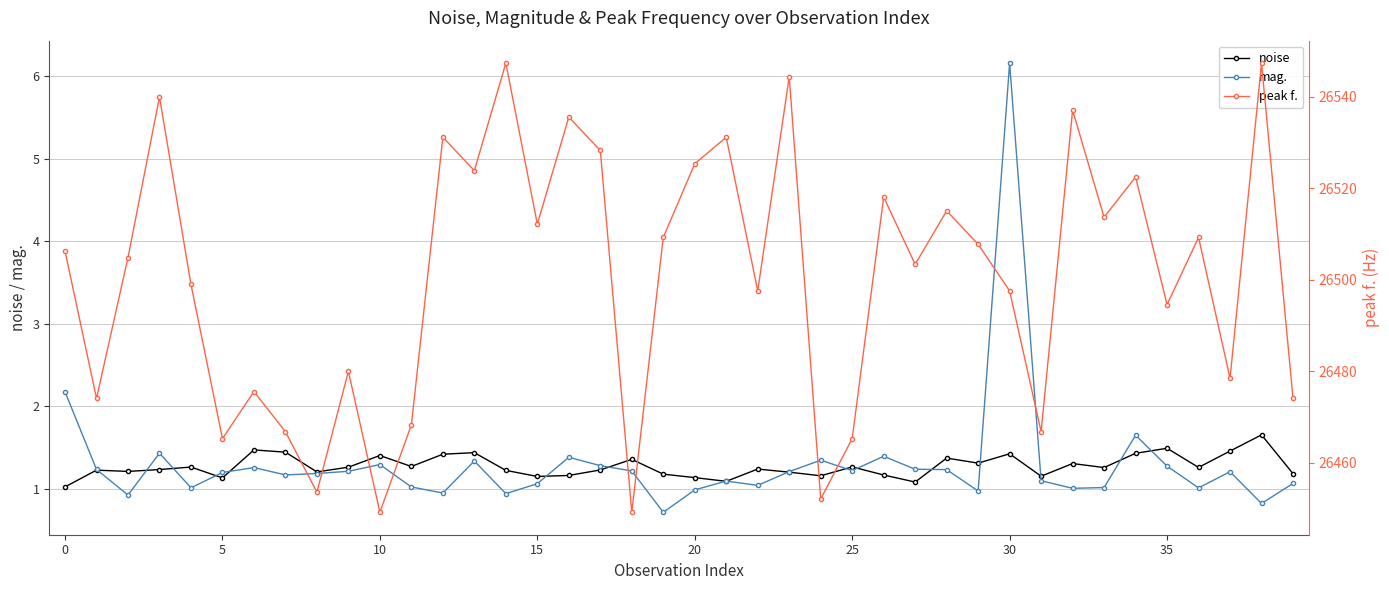

The peak f. series shows 26468.3 at 11. True or false?

True